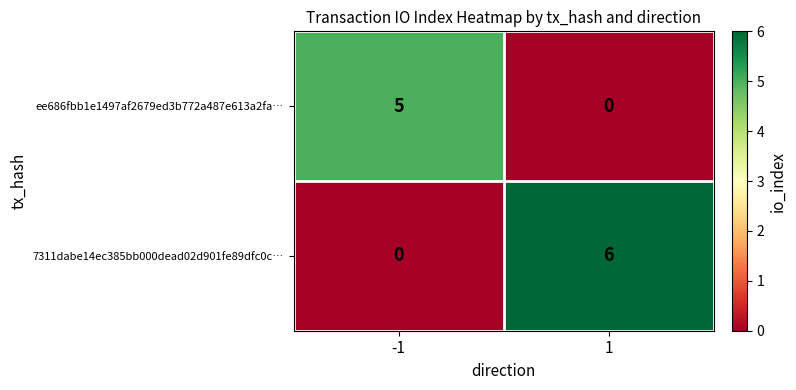

How many data points does each series have?

2